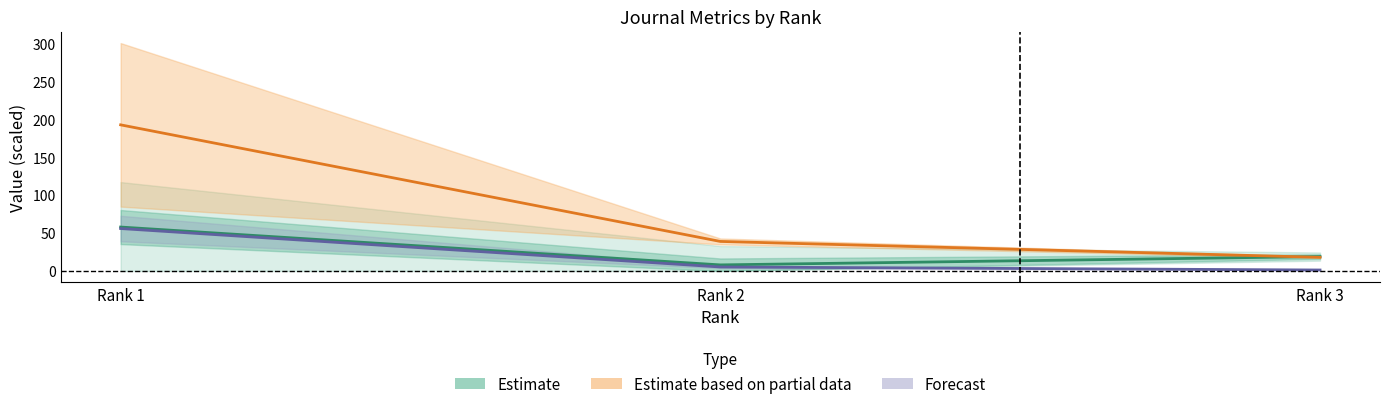

Which category has the lowest value in the H index series?

Rank 2